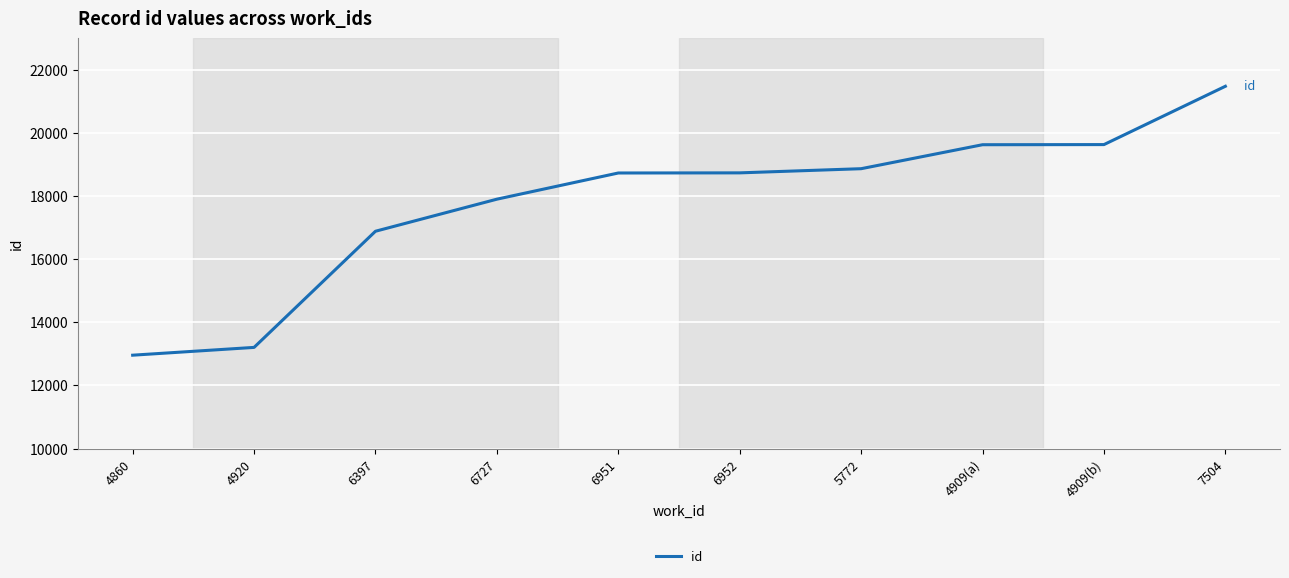

What is the change in value from 6397 to 4909(a)?

+2742